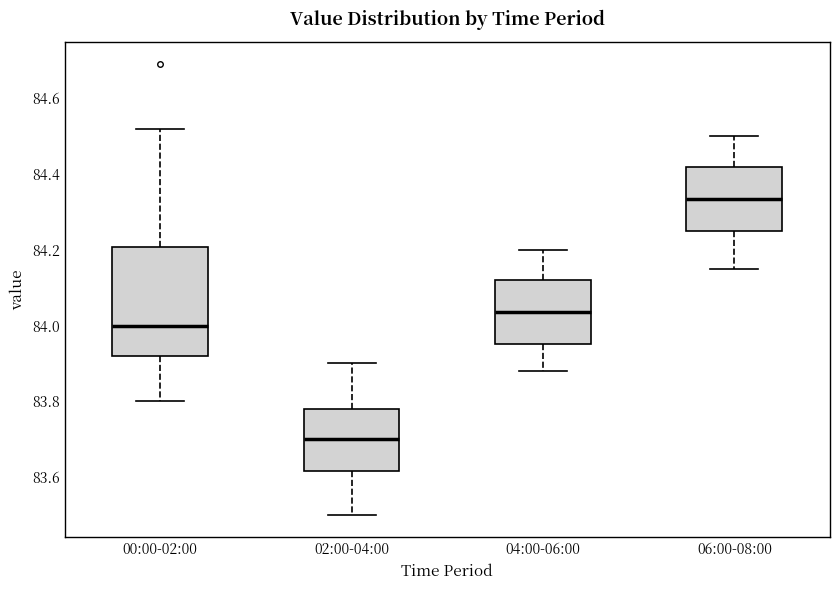

Reading left to right, transcribe this box plot: for each box, give where its median line is, the range the box spans, and where its two whiskers end, as read against the y-axis. The values are not printed on the chart, so give them approximately, as read against the axis.

00:00-02:00: median 84.00, box 83.92 to 84.20, whiskers 83.80 to 84.52
02:00-04:00: median 83.70, box 83.62 to 83.78, whiskers 83.50 to 83.90
04:00-06:00: median 84.04, box 83.96 to 84.12, whiskers 83.88 to 84.20
06:00-08:00: median 84.34, box 84.26 to 84.42, whiskers 84.16 to 84.50